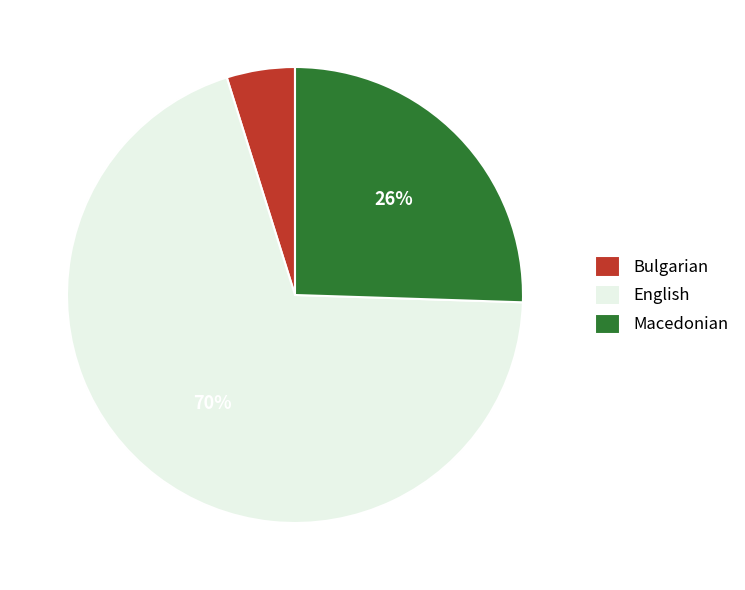

What is the ratio of the value at Macedonian to the value at English?

0.4